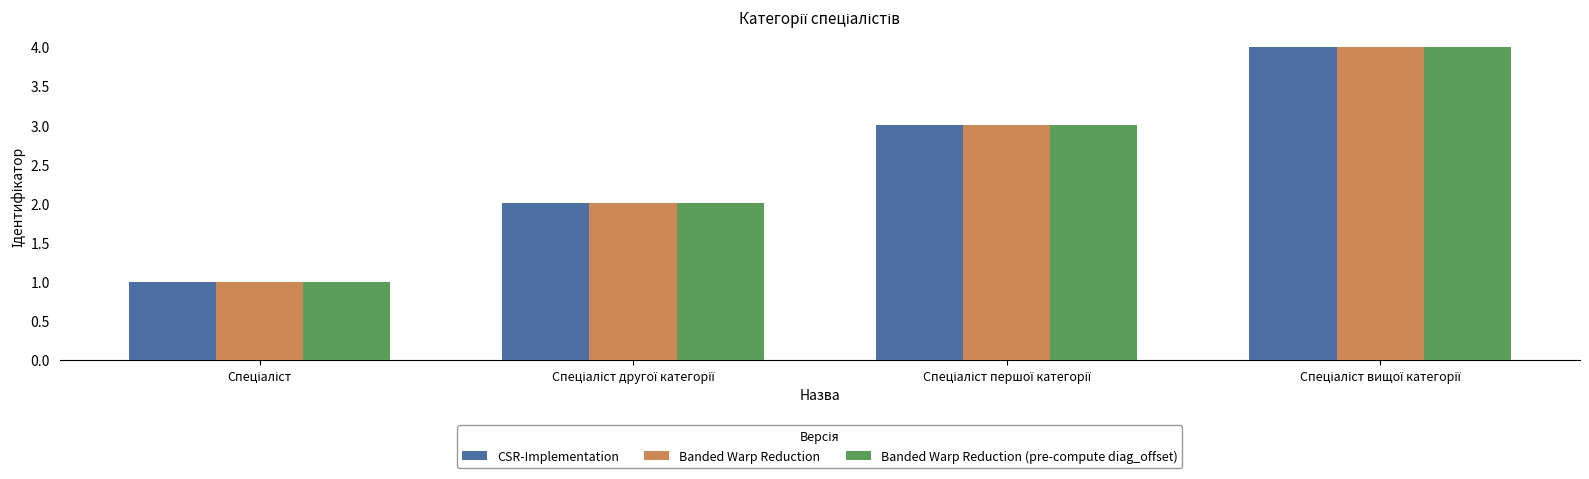

What is the difference between the maximum and minimum values in the Banded Warp Reduction series?

3